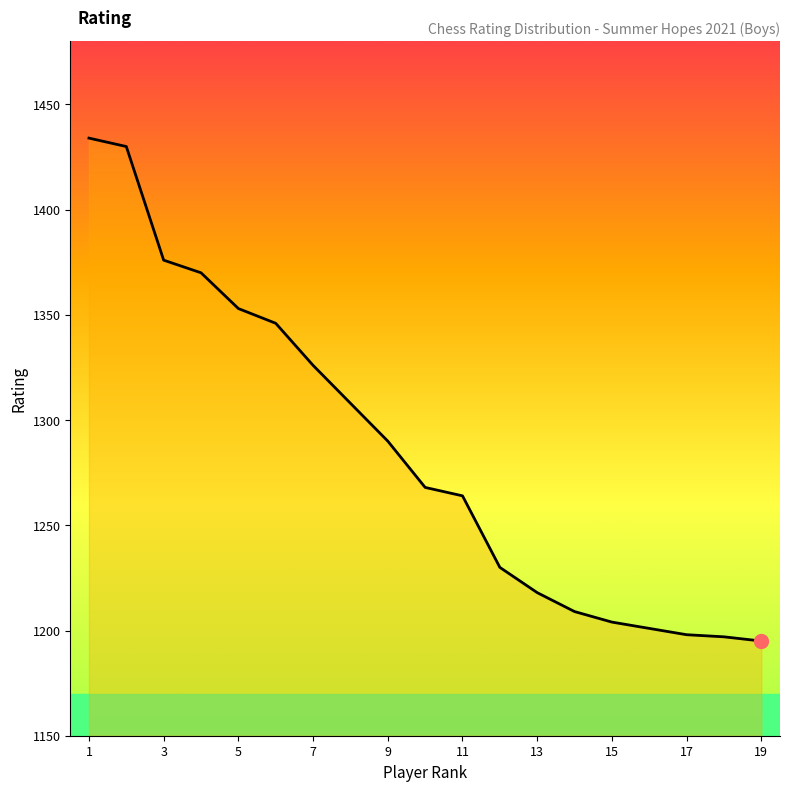

How many lines are shown in the chart?

1